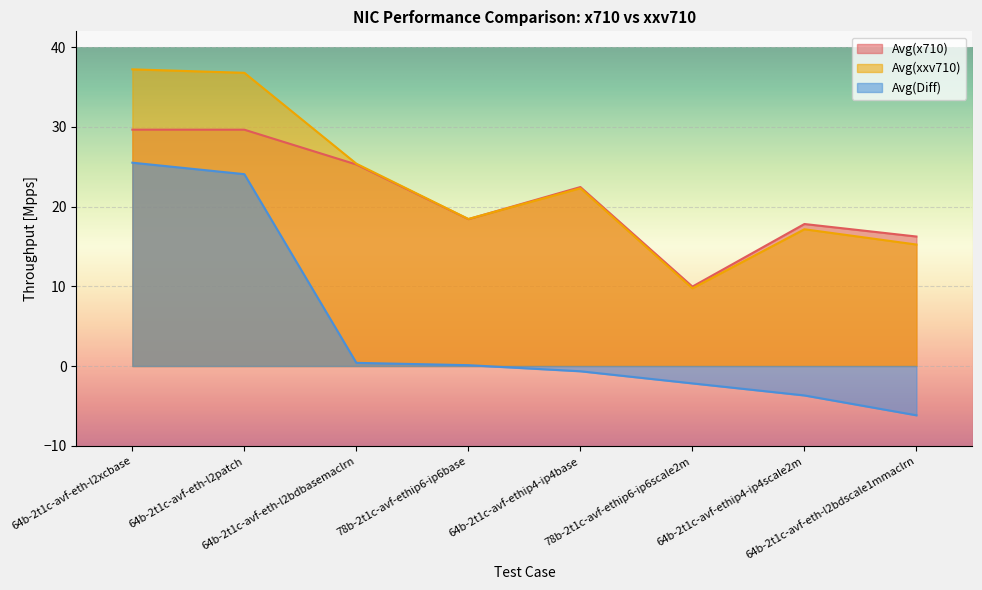

Count the number of data series in this chart.

3